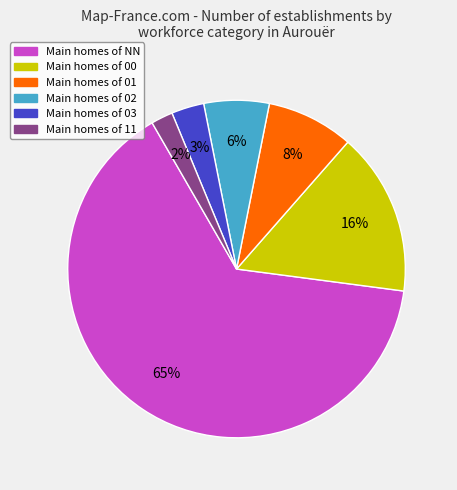

To the nearest percent, what is the average slice percentage?

17%